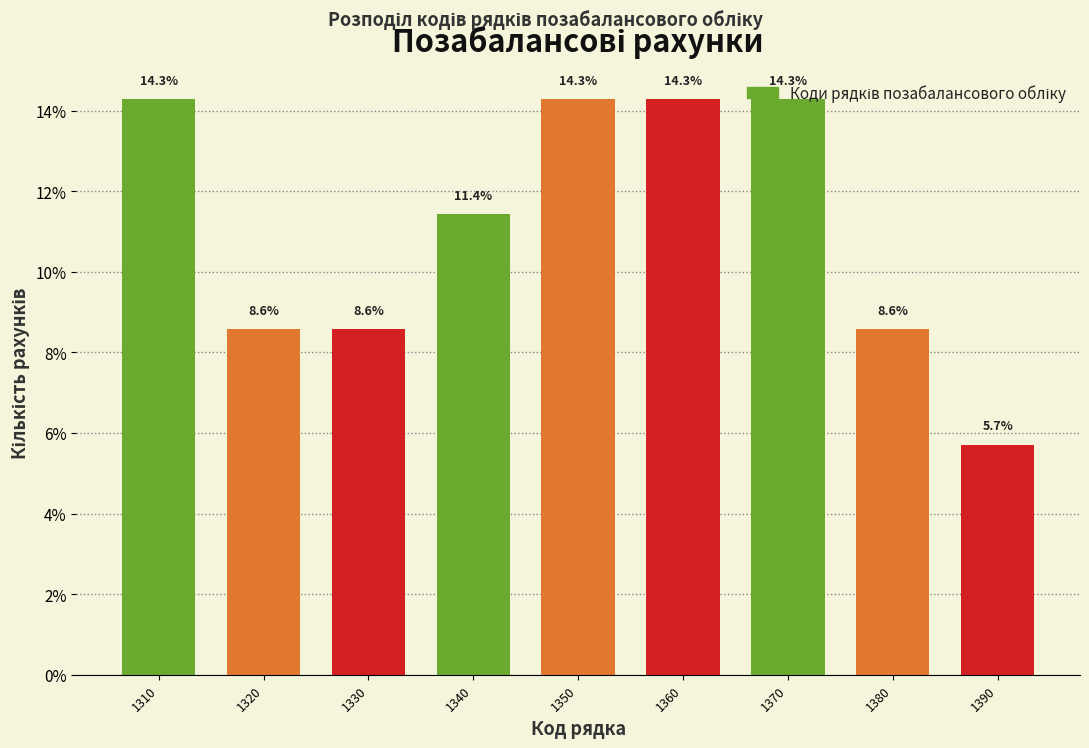

How tall is the bar that spans 1325 to 1335 on the x-axis?

8.6